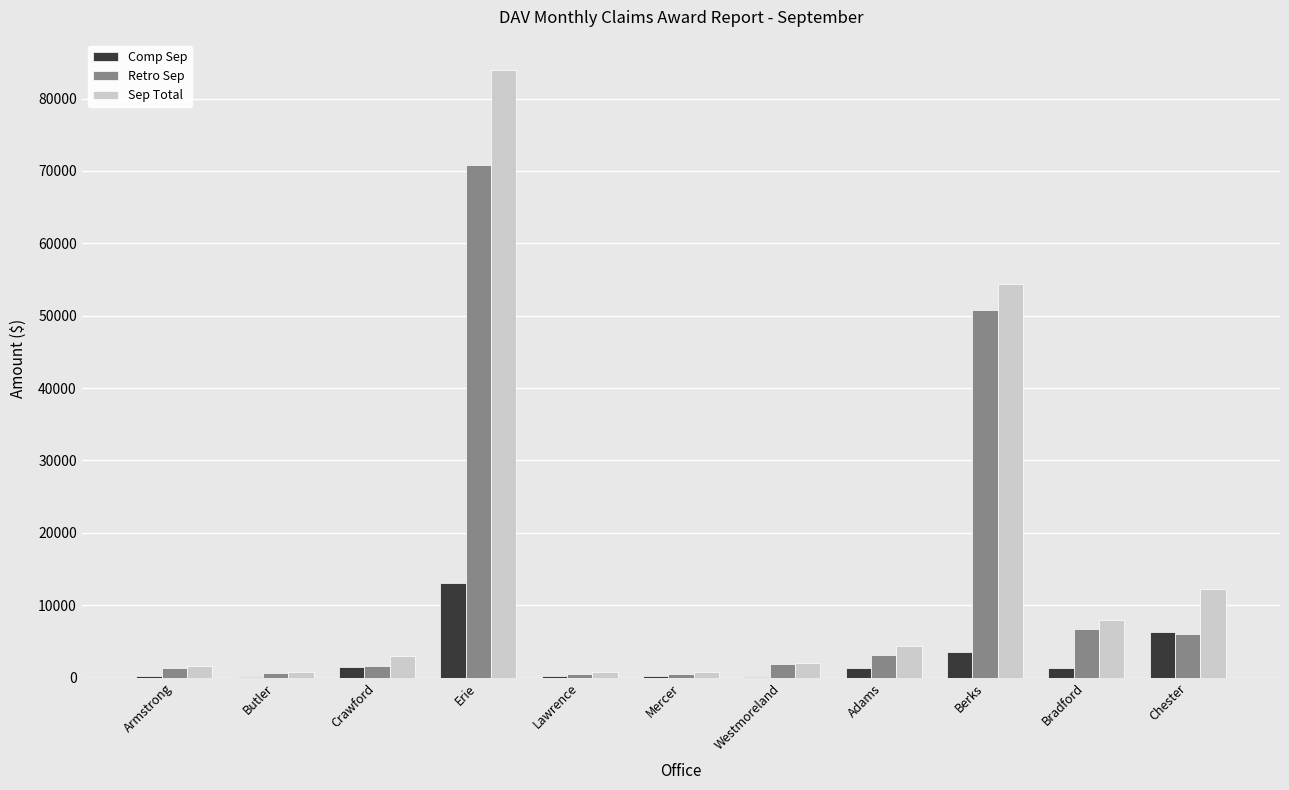

At which category is the sum across all series the highest?

Erie